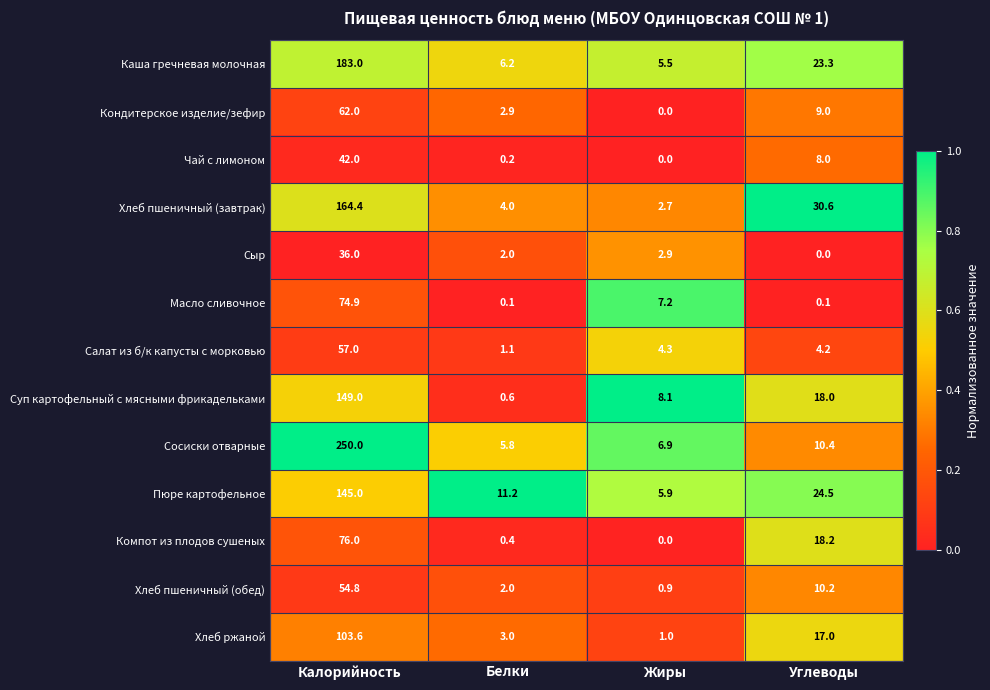

Read the Каша гречневая молочная value at Углеводы.

23.3